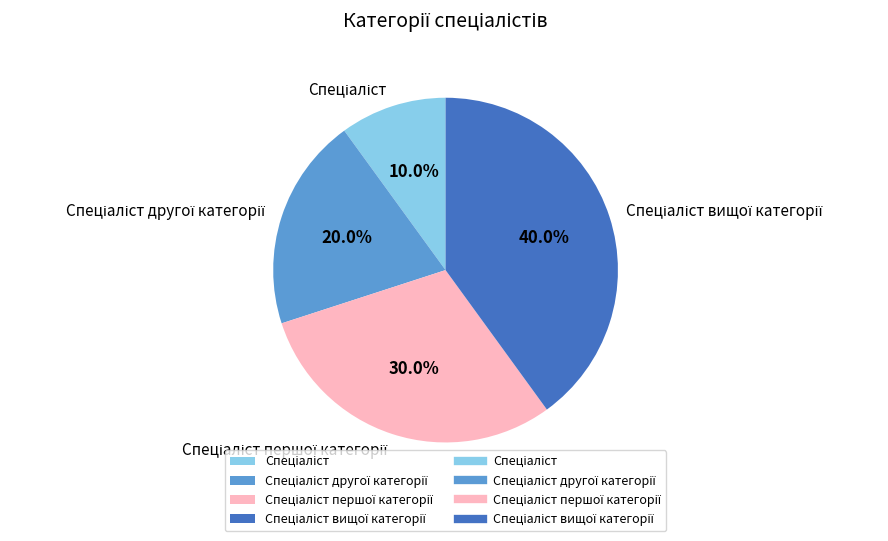

How many slices are in this pie chart?

4